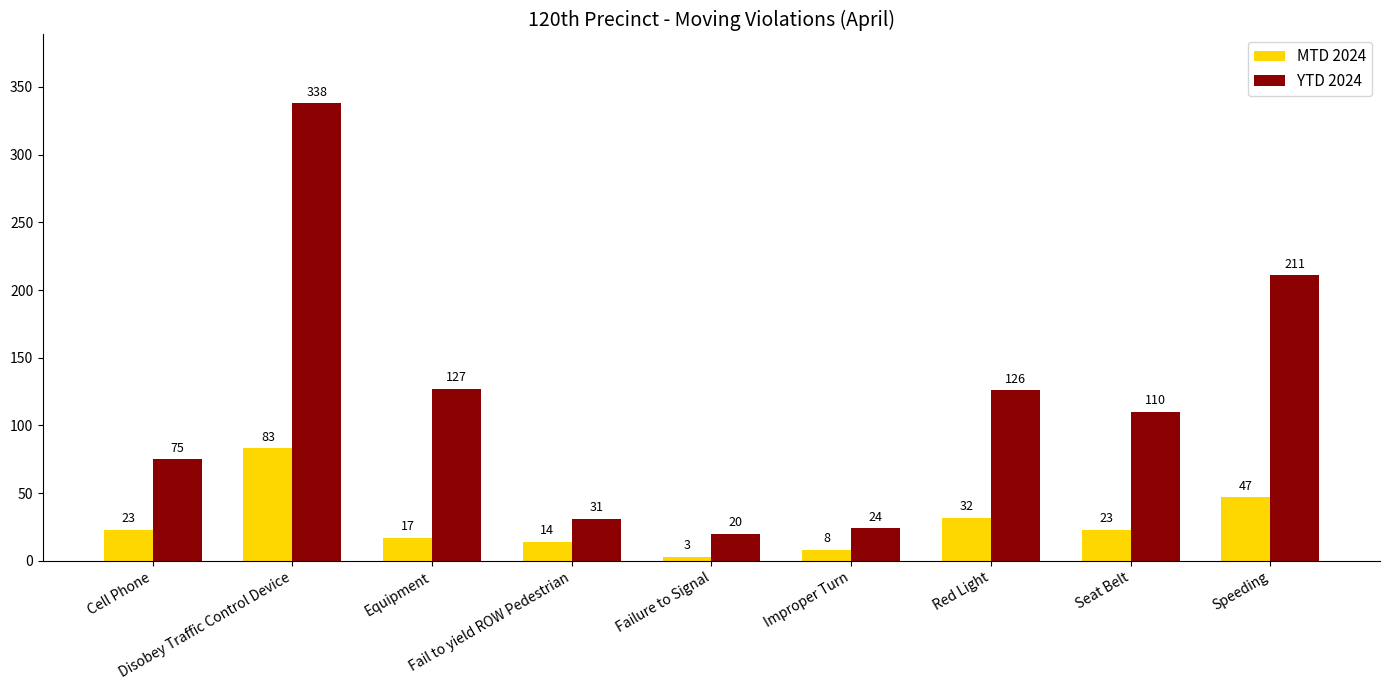

What position from the right is Equipment?

7